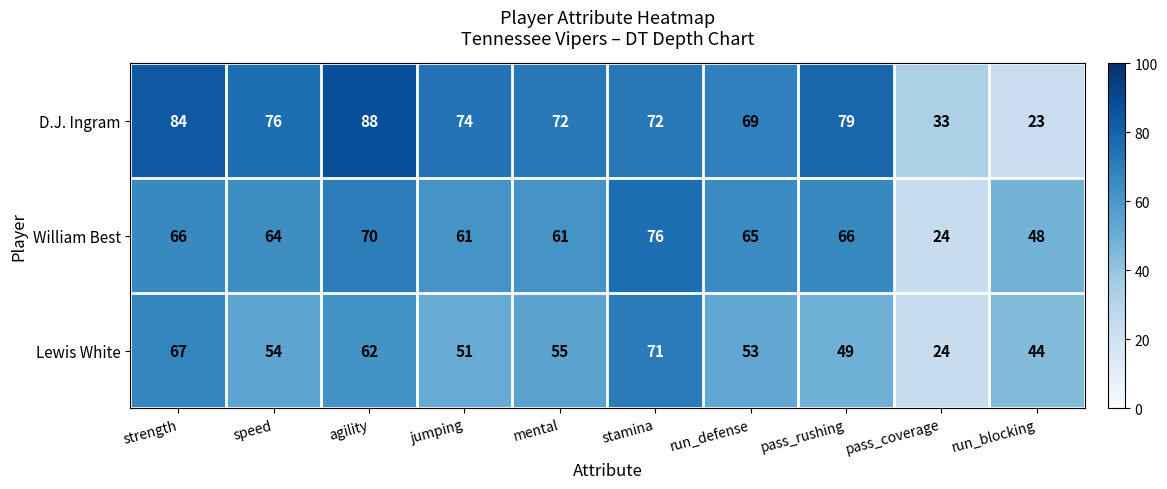

Which series changed the most between jumping and pass_coverage?

D.J. Ingram